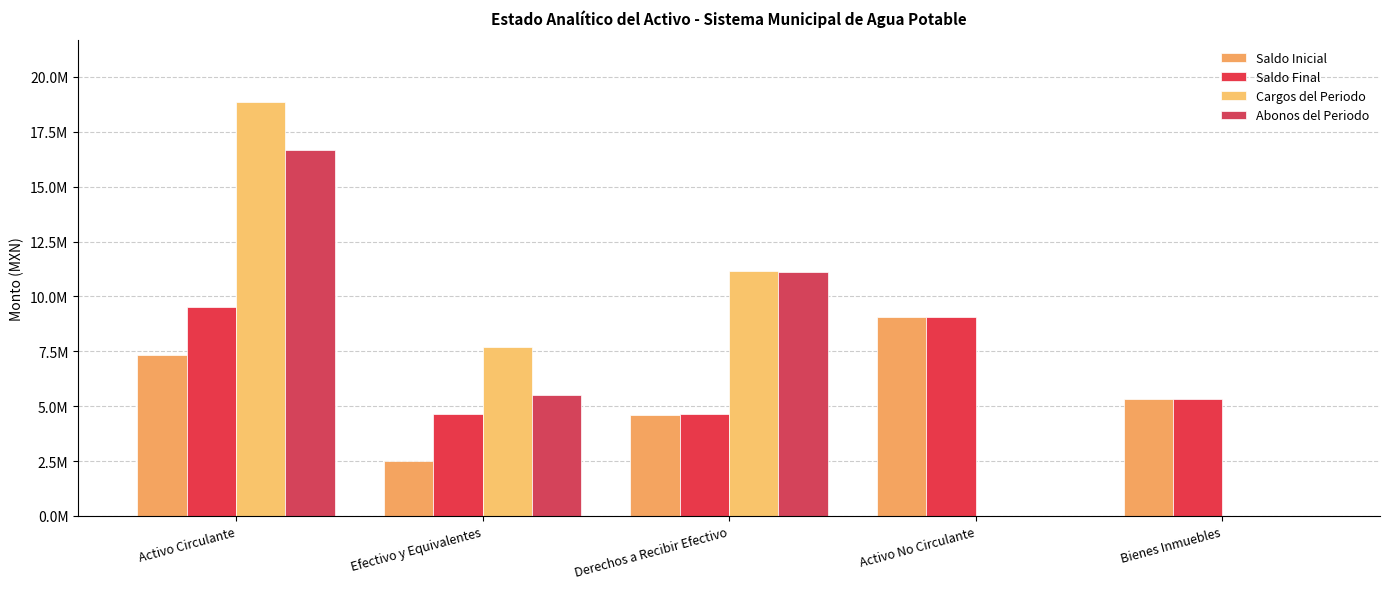

What are all the series names shown in the legend?

Saldo Inicial, Saldo Final, Cargos del Periodo, Abonos del Periodo